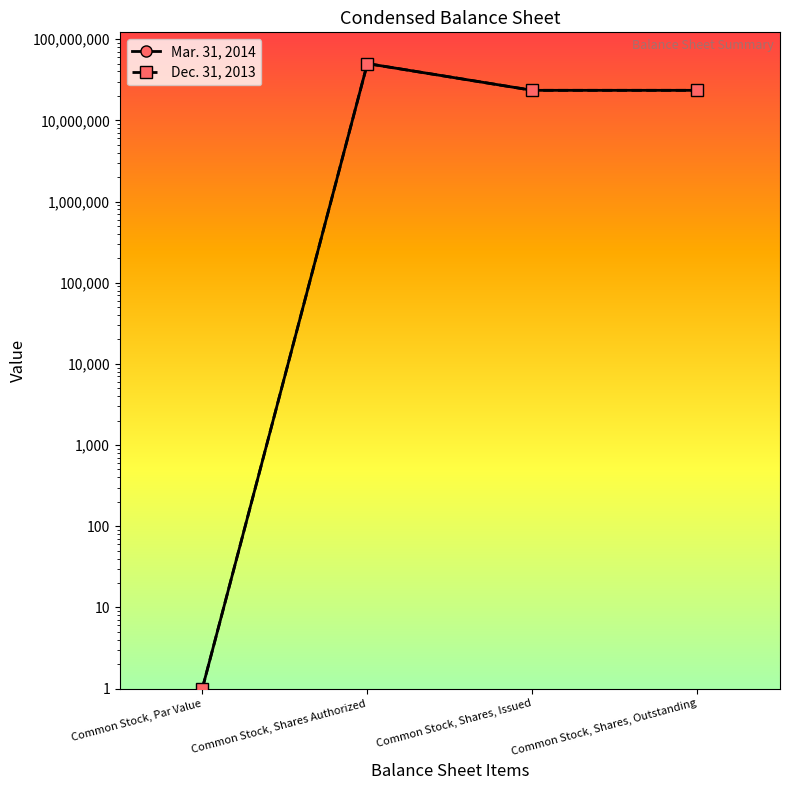

What is the average value of the Mar. 31, 2014 series?

24208198